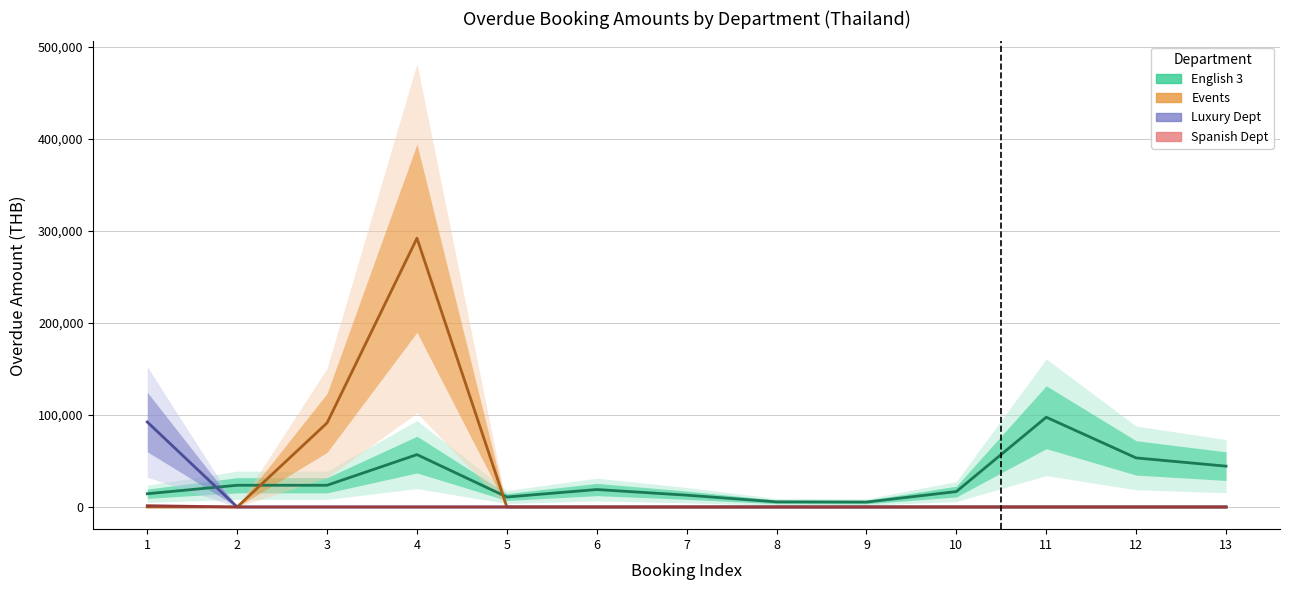

What is the approximate value of English 3 at 6?

18970.0